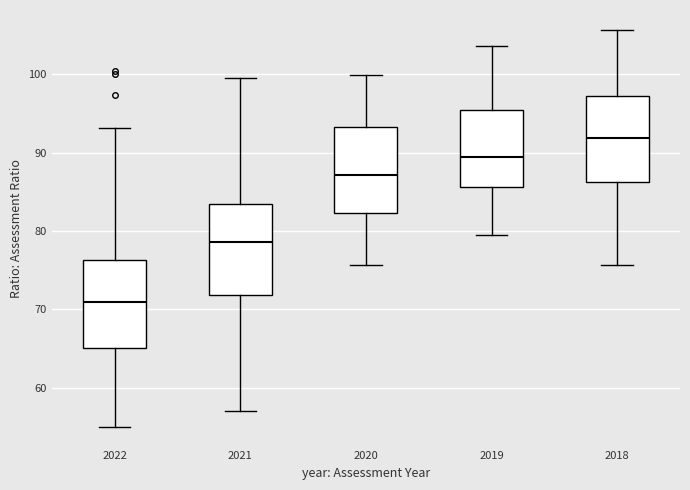

Reading left to right, transcribe this box plot: for each box, give where its median line is, the range the box spans, and where its two whiskers end, as read against the y-axis. The values are not printed on the chart, so give them approximately, as read against the axis.

2022: median 71, box 65 to 76, whiskers 55 to 93
2021: median 79, box 72 to 83, whiskers 57 to 100
2020: median 87, box 82 to 93, whiskers 76 to 100
2019: median 89, box 86 to 96, whiskers 80 to 104
2018: median 92, box 86 to 97, whiskers 76 to 106